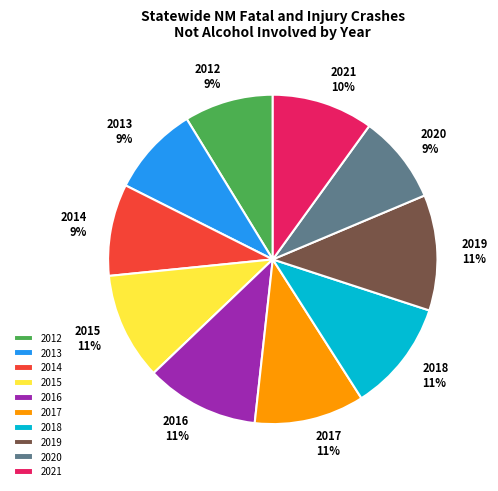

What is the ratio of the value at 2020 to the value at 2017?

0.8